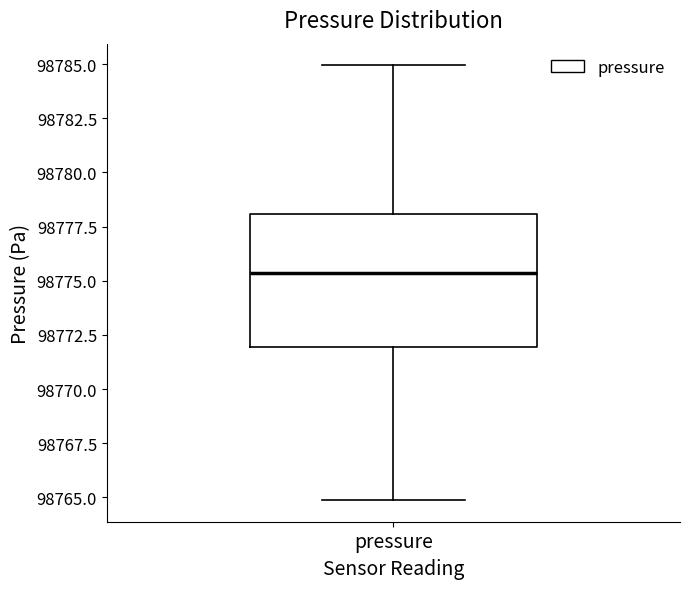

Transcribe this box plot: give where the median line is, the range the box spans, and where the two whiskers end, as read against the y-axis. The values are not printed on the chart, so give them approximately, as read against the axis.

median 98775.5, box 98772.0 to 98778.0, whiskers 98765.0 to 98785.0